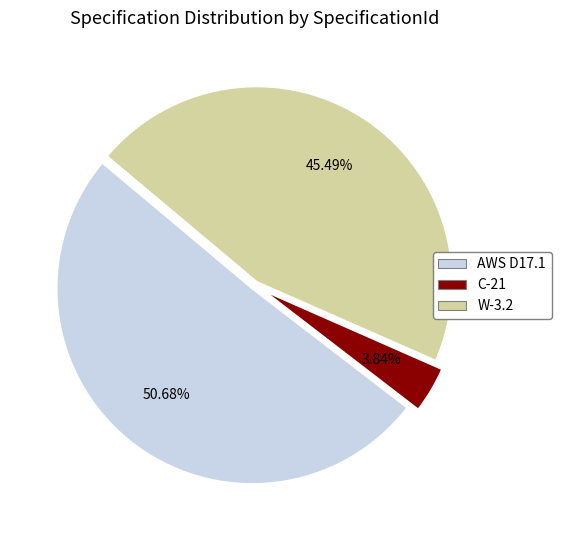

To the nearest percent, what is the combined percentage of AWS D17.1 and C-21?

55%